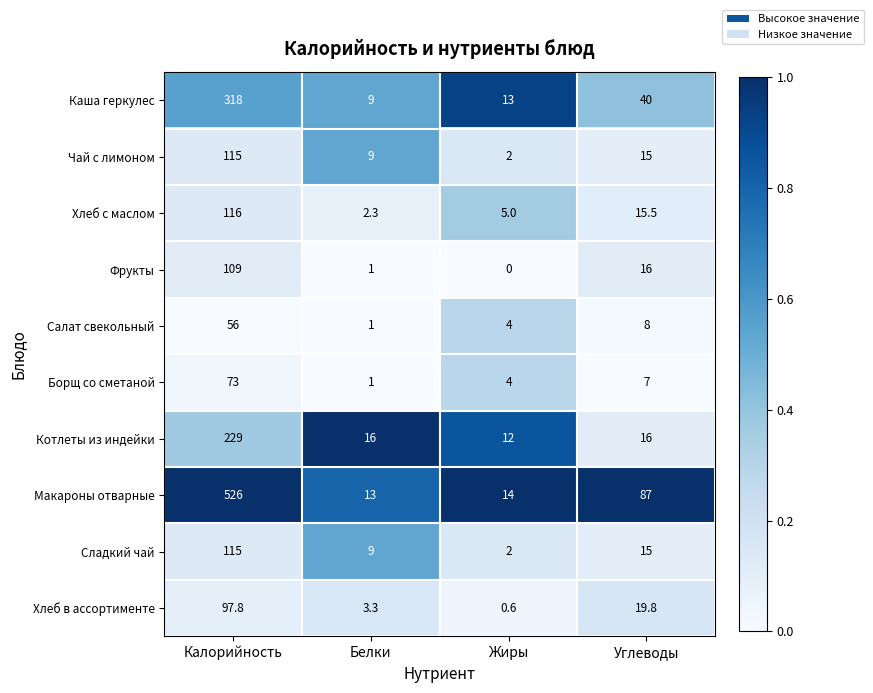

List the labels in order of Макароны отварные value, smallest first.

Белки, Жиры, Углеводы, Калорийность